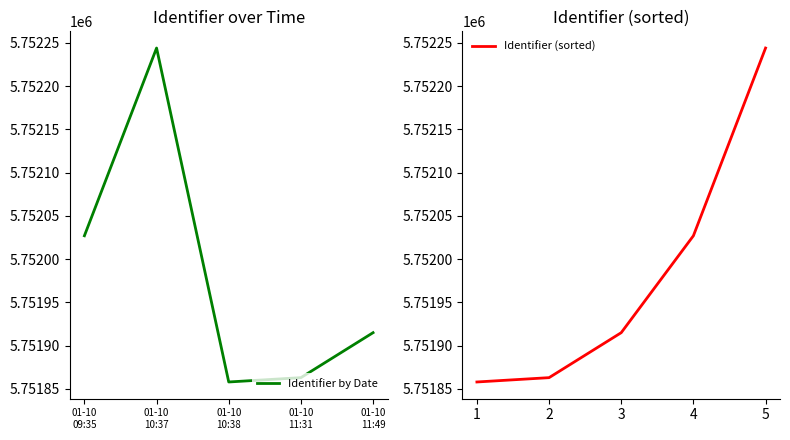

Reading left to right, what are all the values shown in this chart?

Identifier by Date: 01-10
09:35=5752027	01-10
10:37=5752244	01-10
10:38=5751858	01-10
11:31=5751863	01-10
11:49=5751915
Identifier (sorted): 1=5751858	2=5751863	3=5751915	4=5752027	5=5752244